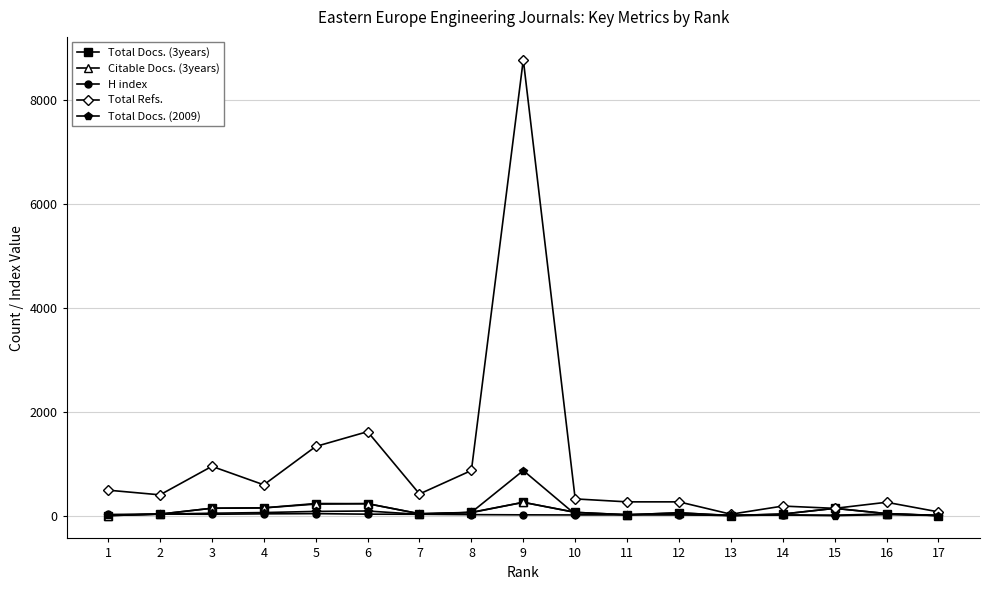

What is the greatest value displayed?

8779